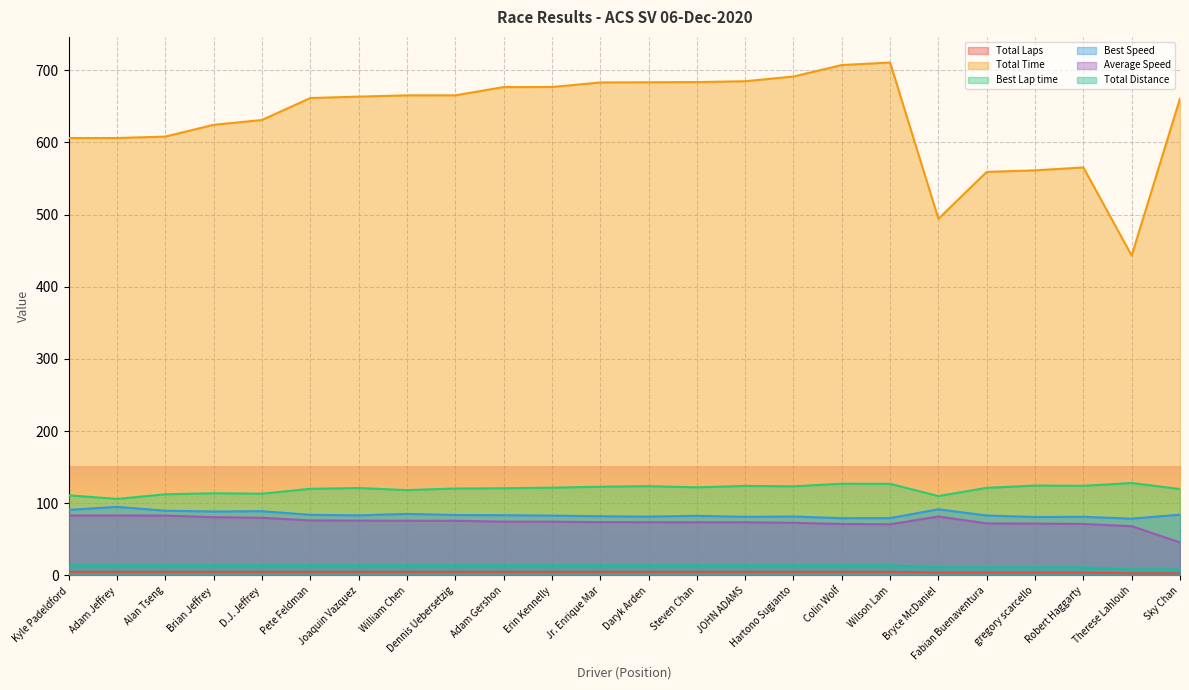

Reading left to right, what are all the values shown in this chart?

Total Laps: 5.0	5.0	5.0	5.0	5.0	5.0	5.0	5.0	5.0	5.0	5.0	5.0	5.0	5.0	5.0	5.0	5.0	5.0	4.0	4.0	4.0	4.0	3.0	3.0
Total Time: 606.0	606.0	608.0	624.3	630.9	661.4	663.3	665.1	665.1	676.5	676.6	682.9	683.2	683.5	684.6	691.2	707.1	710.5	494.1	559.1	561.2	565.2	443.1	660.8
Best Lap time: 111.0	106.0	112.4	113.8	113.2	120.0	121.1	118.2	120.4	120.8	121.6	122.9	123.7	122.1	124.0	123.5	127.1	126.9	110.0	121.4	124.5	124.2	128.1	119.7
Best Speed: 90.8	95.1	89.6	88.6	89.0	84.0	83.2	85.3	83.7	83.4	82.9	82.0	81.5	82.6	81.3	81.6	79.3	79.4	91.6	83.0	81.0	81.2	78.7	84.2
Average Speed: 83.2	83.2	82.9	80.7	79.9	76.2	76.0	75.8	75.8	74.5	74.5	73.8	73.8	73.7	73.6	72.9	71.3	70.9	81.6	72.1	71.8	71.3	68.2	45.8
Total Distance: 14.0	14.0	14.0	14.0	14.0	14.0	14.0	14.0	14.0	14.0	14.0	14.0	14.0	14.0	14.0	14.0	14.0	14.0	11.2	11.2	11.2	11.2	8.4	8.4